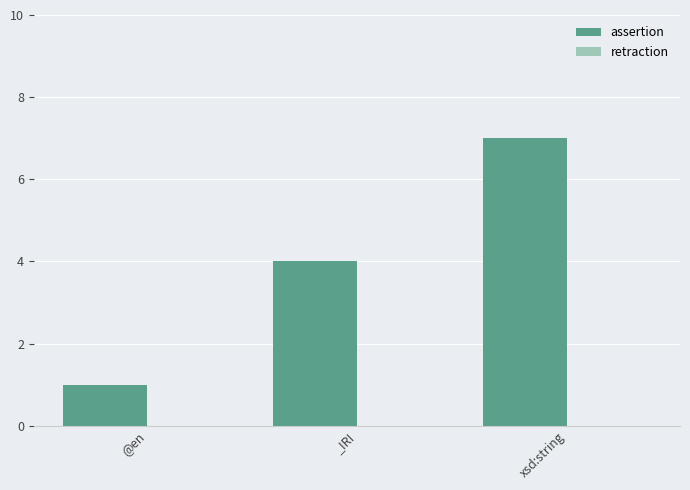

Are the bars horizontal?

No